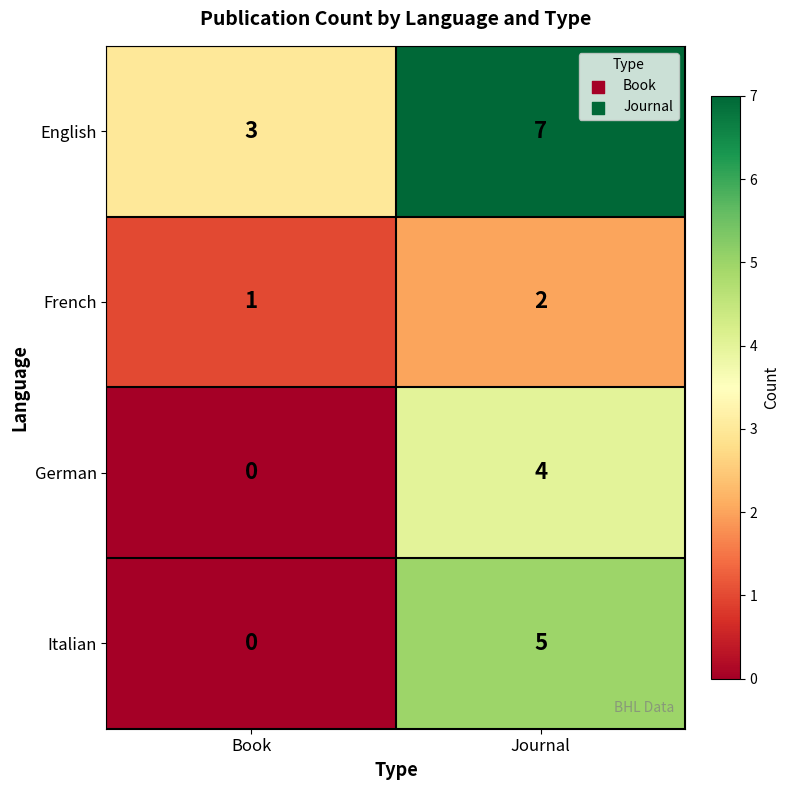

Where is German nearest to the value 2?

Book